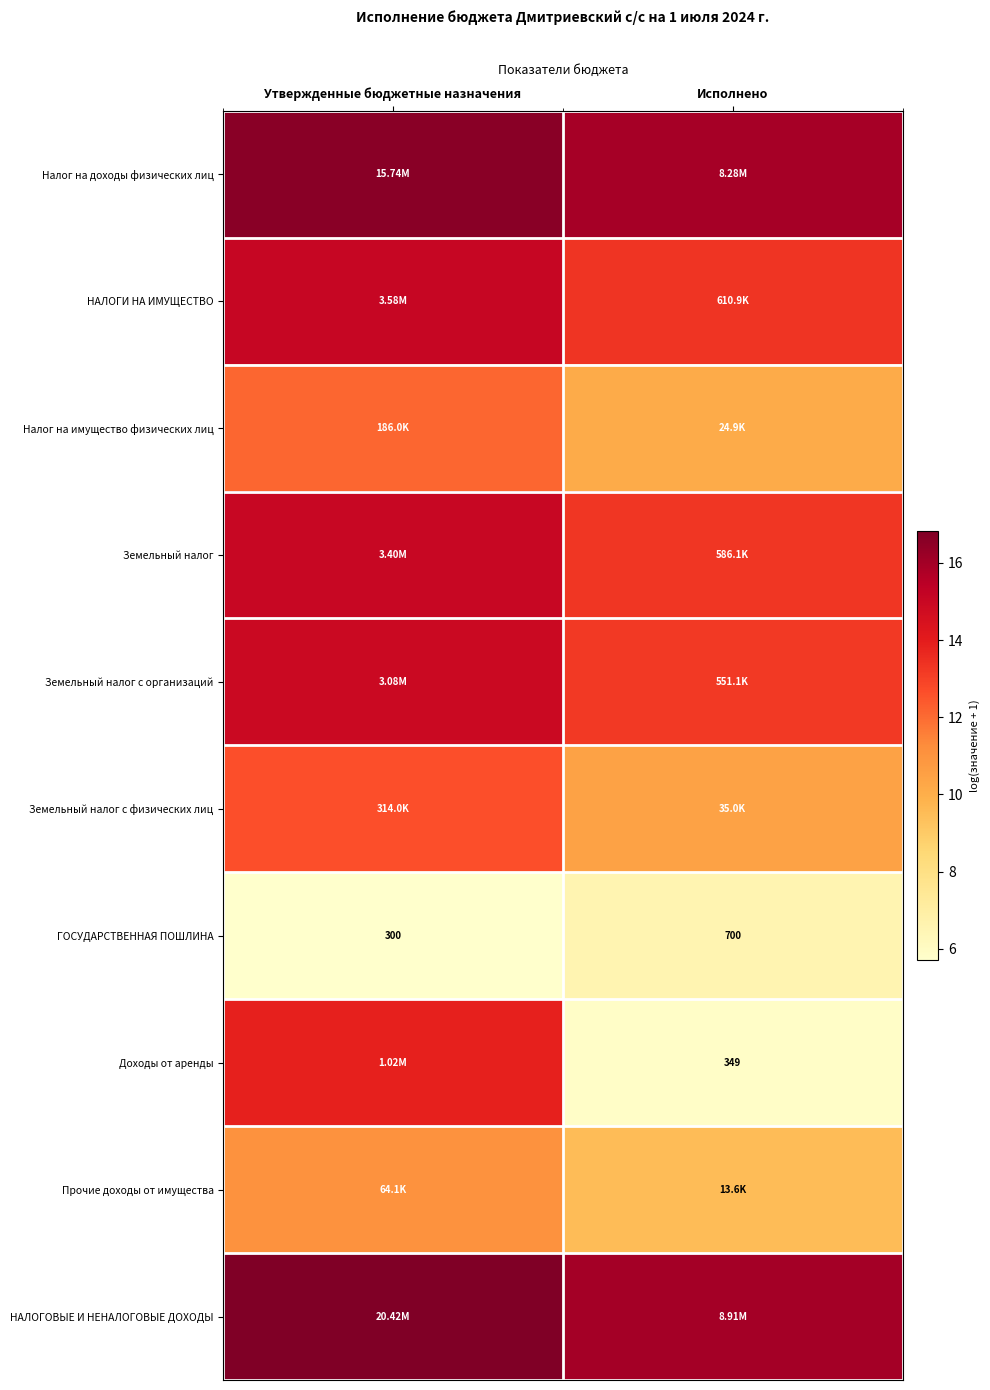

At which category does the chart reach its minimum across all series?

Утвержденные бюджетные назначения